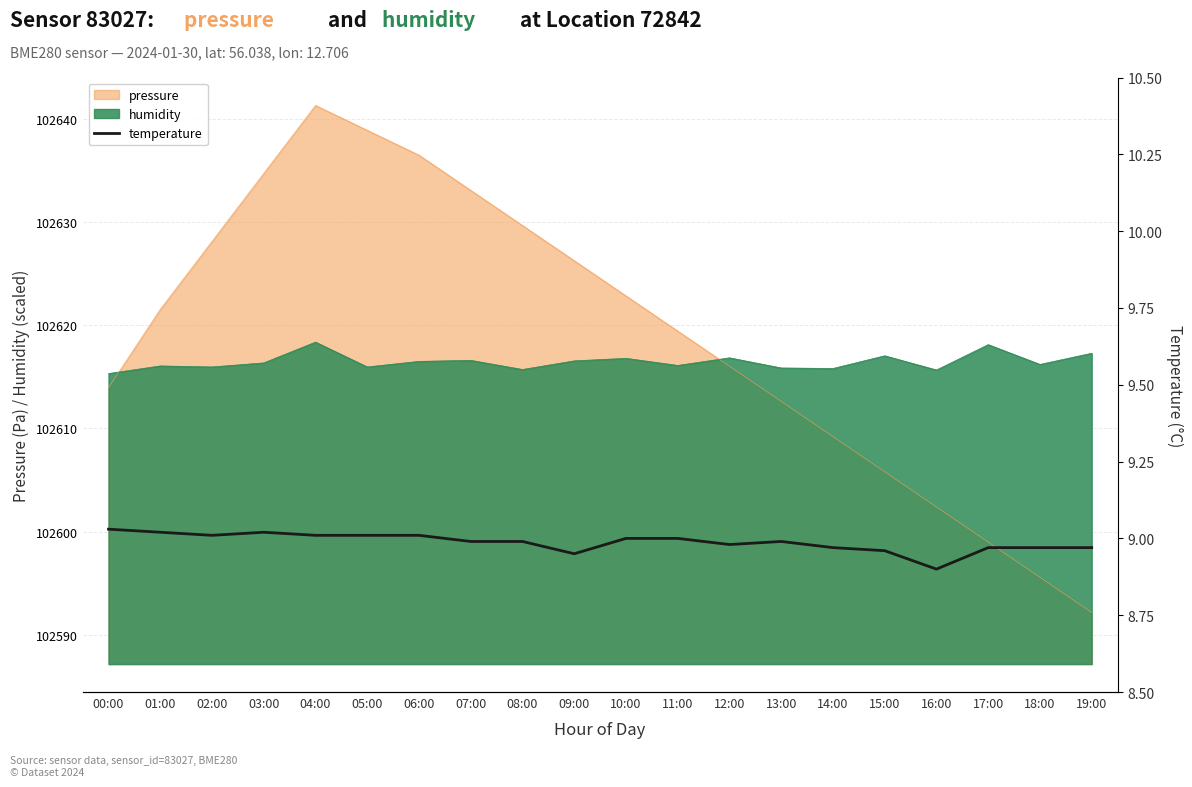

Reading right to left, transcribe all the data shown in this chart.

19:00=9.0	18:00=9.0	17:00=9.0	16:00=8.9	15:00=9.0	14:00=9.0	13:00=9.0	12:00=9.0	11:00=9.0	10:00=9.0	09:00=8.9	08:00=9.0	07:00=9.0	06:00=9.0	05:00=9.0	04:00=9.0	03:00=9.0	02:00=9.0	01:00=9.0	00:00=9.0